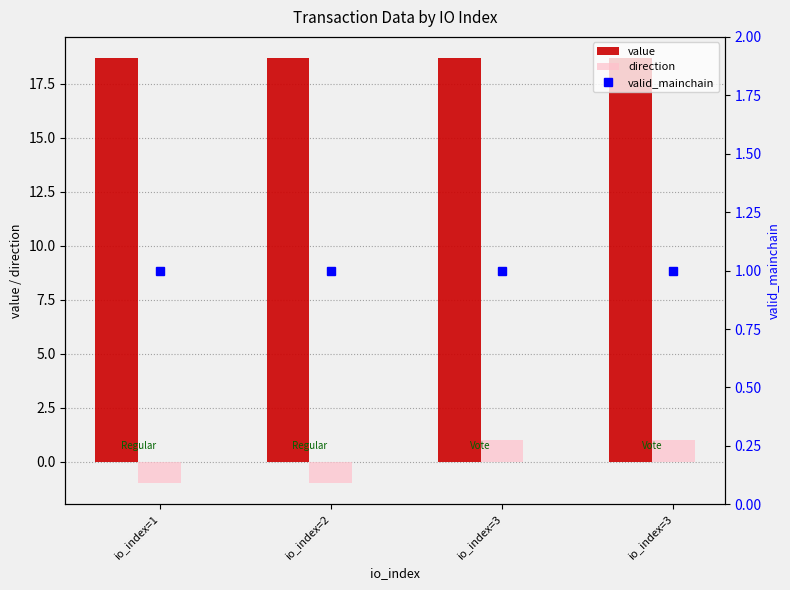

The value series shows 11.1 at io_index=3. True or false?

False